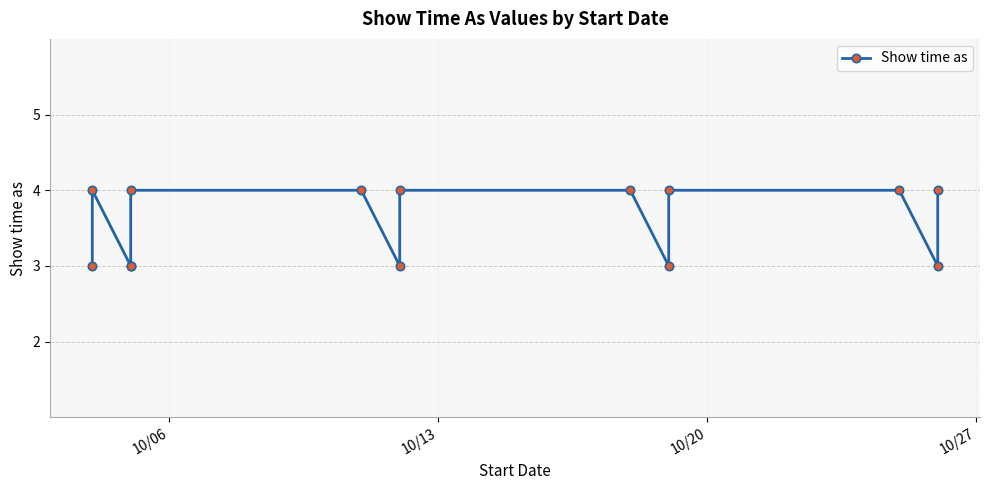

Which category has the lowest value across all series?

10/06